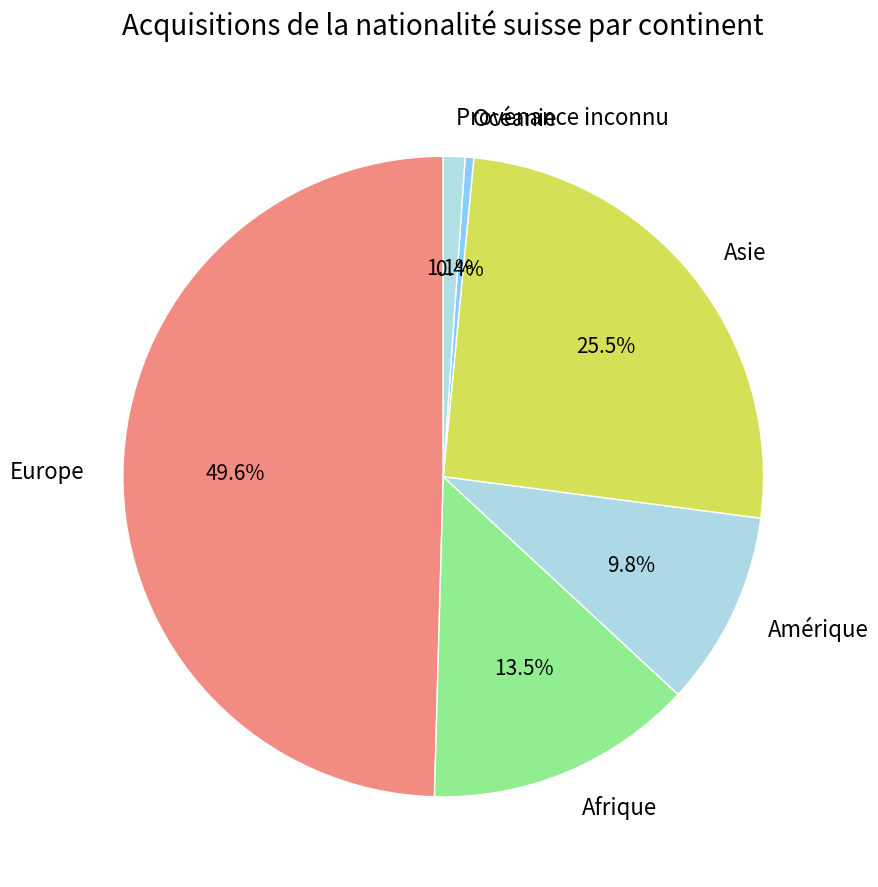

Is Amérique the majority of the pie?

No